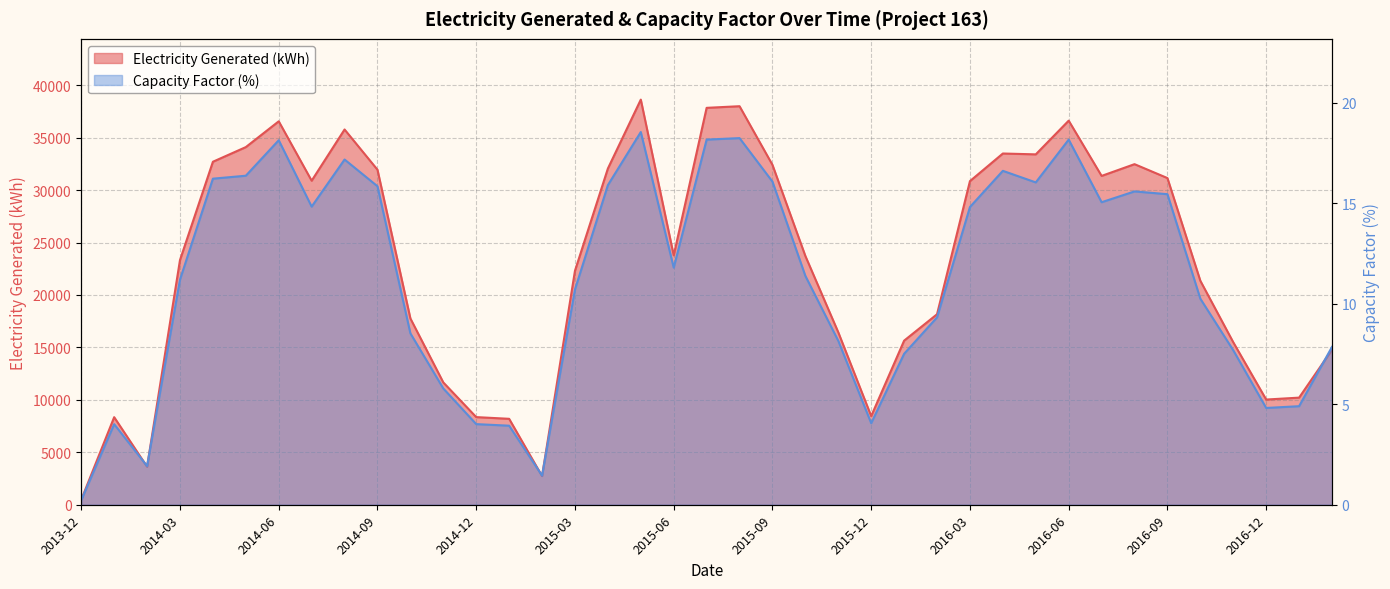

What is the sum of the Electricity Generated (kWh) values at 2015-07 and 2017-01?

48058.0